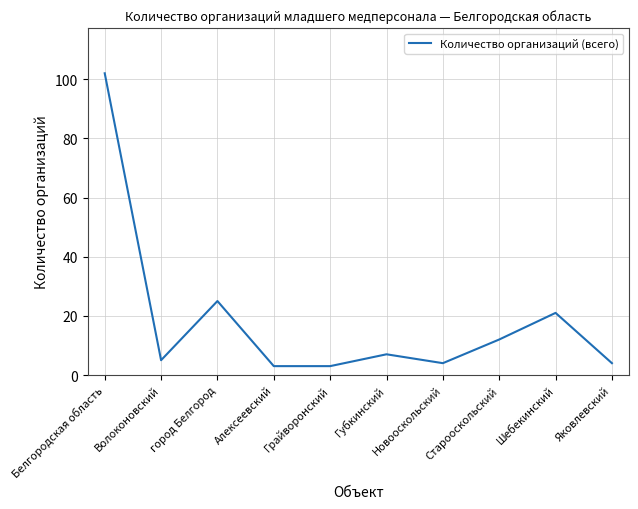

Where does the data first go above 7?

Белгородская область